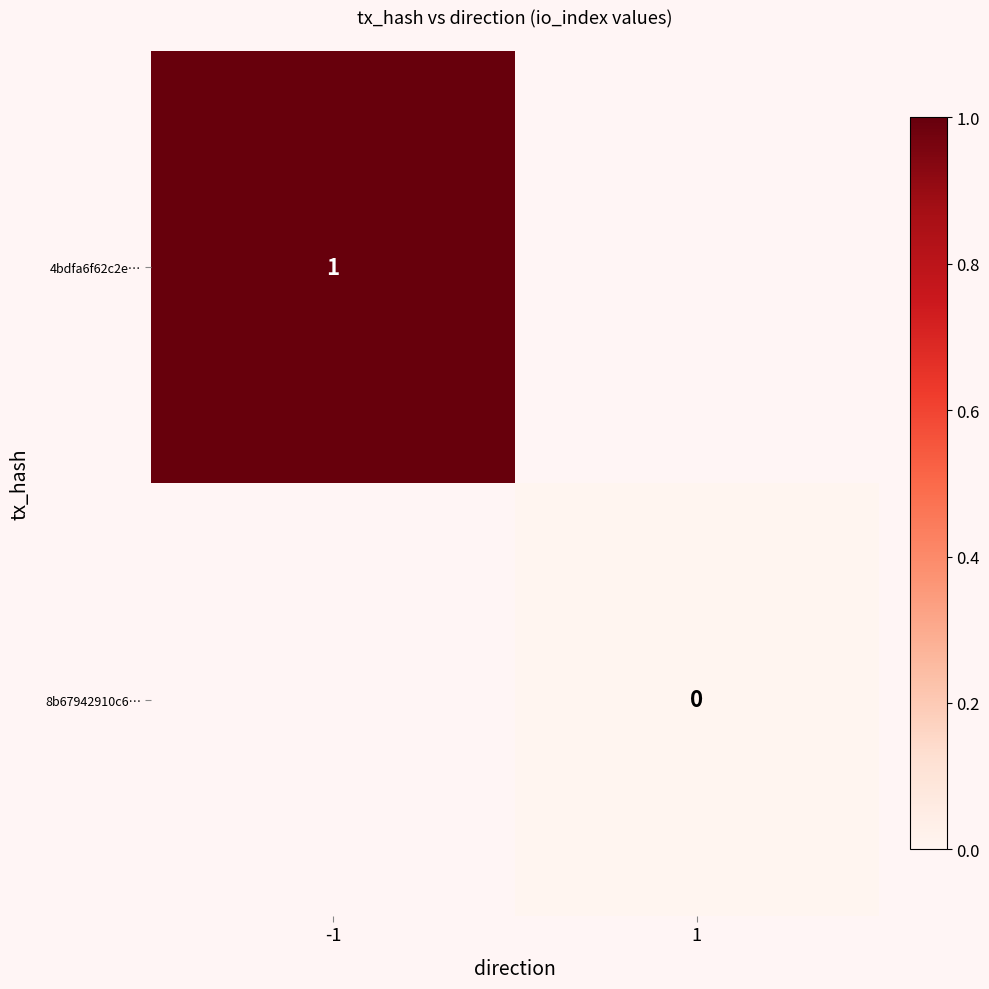

The 4bdfa6f62c2e… series shows 1 at -1. True or false?

True